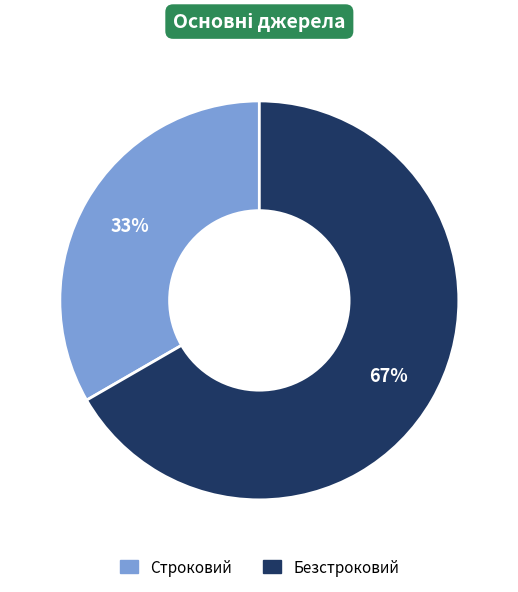

Between Строковий and Безстроковий, which is larger?

Безстроковий